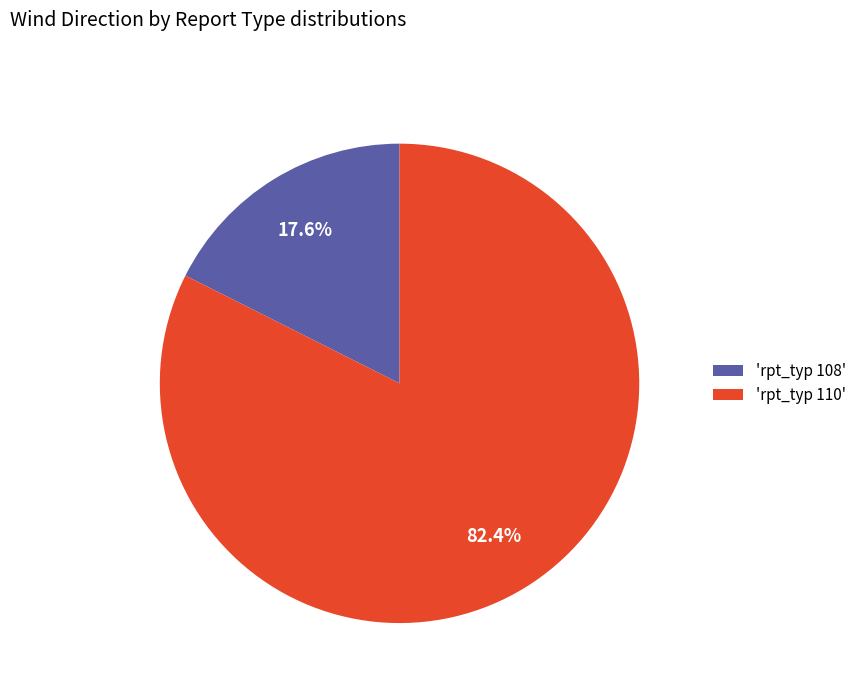

What is the total percentage of 'rpt_typ 108' and 'rpt_typ 110'?

100.0%